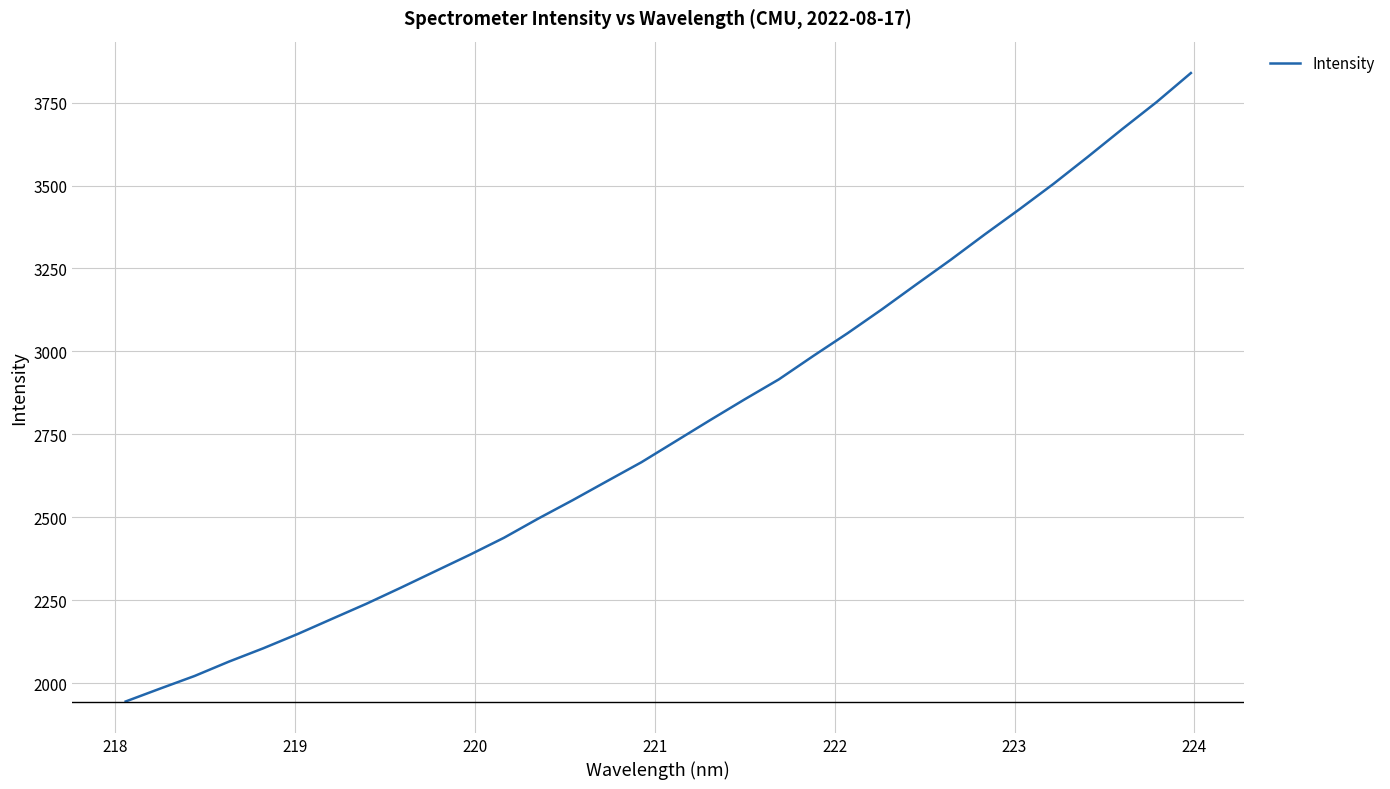

What is the greatest value displayed?

3839.0